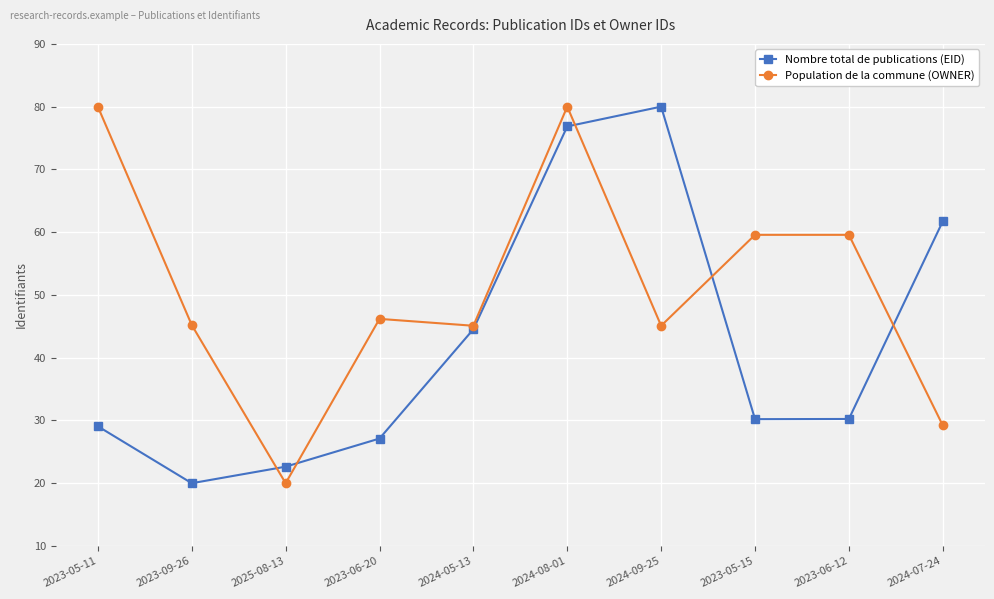

What is the label of the 8th point from the left?

2023-05-15